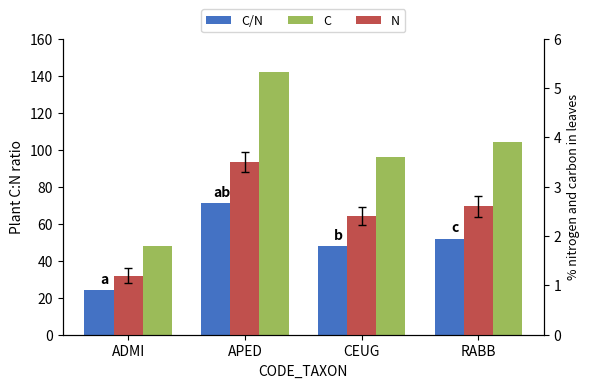

Reading left to right, extract all data points from this chart.

C/N: ADMI=24.0	APED=71.0	CEUG=48.0	RABB=52.0
C: ADMI=48.0	APED=142.0	CEUG=96.0	RABB=104.0
N: ADMI=1.2	APED=3.5	CEUG=2.4	RABB=2.6